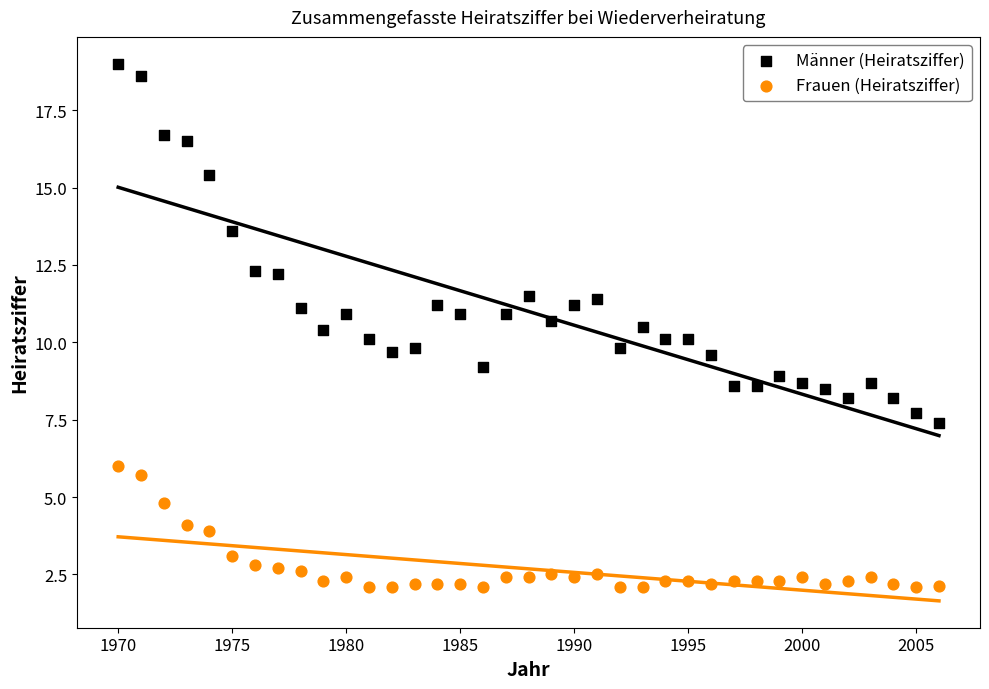

Which series has the largest Y range (max minus min)?

Männer (Heiratsziffer)